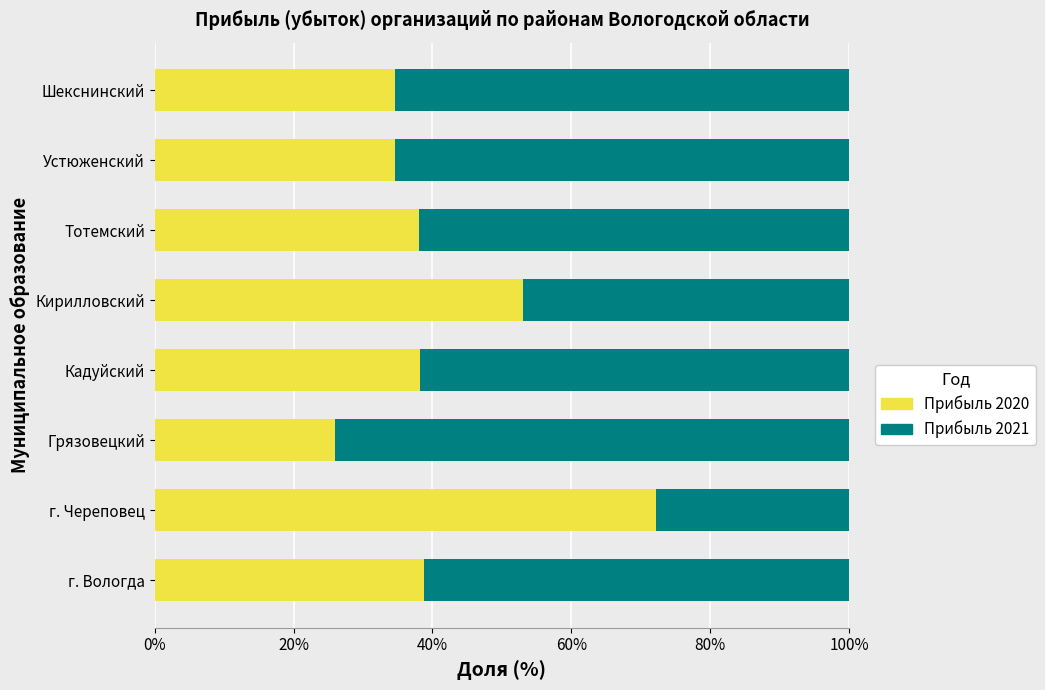

How many categories are shown in the chart?

8